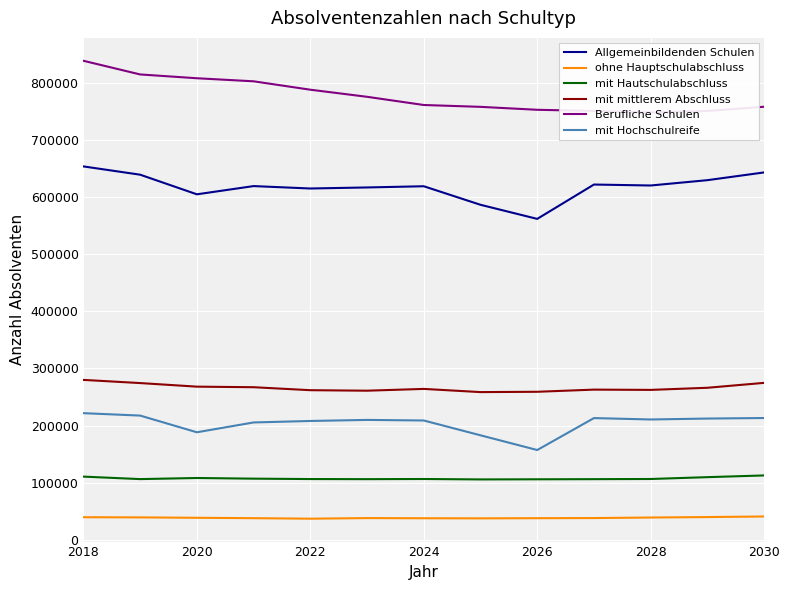

True or false: mit mittlerem Abschluss and mit Hautschulabschluss intersect in this chart.

False